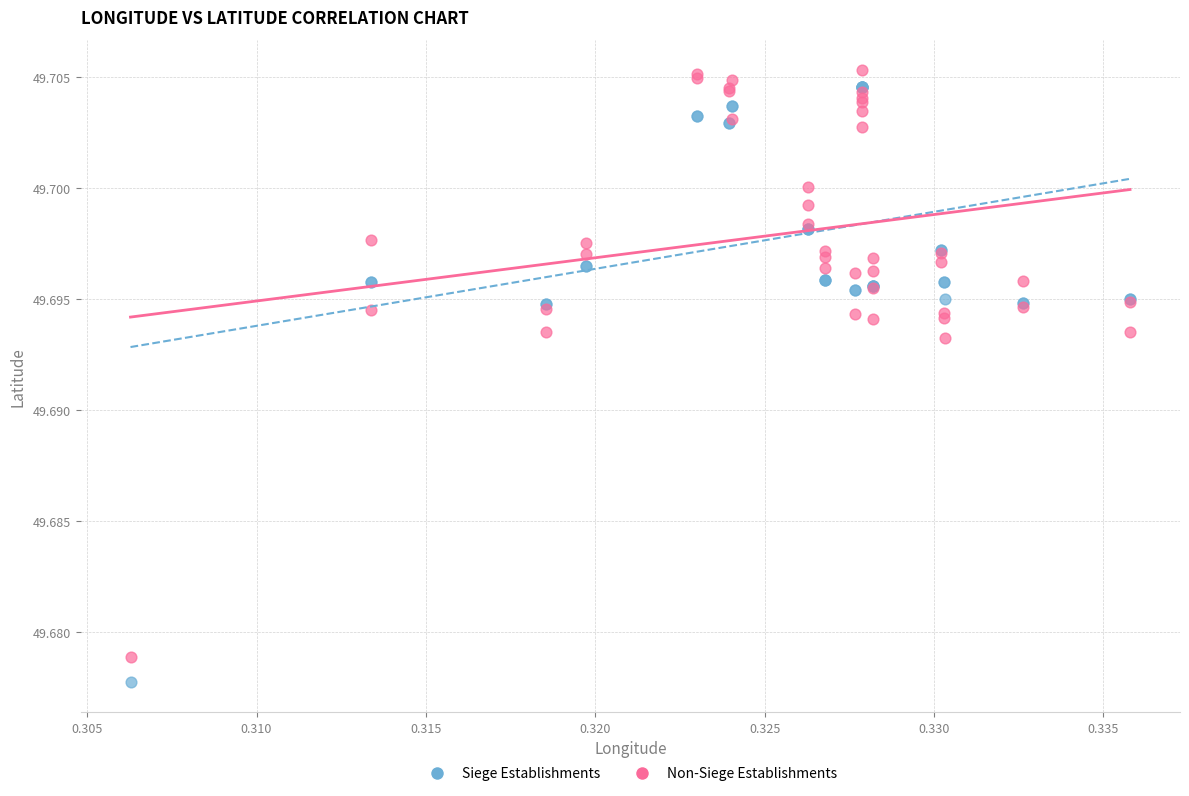

What are all the series names shown in the legend?

Siege Establishments, Non-Siege Establishments